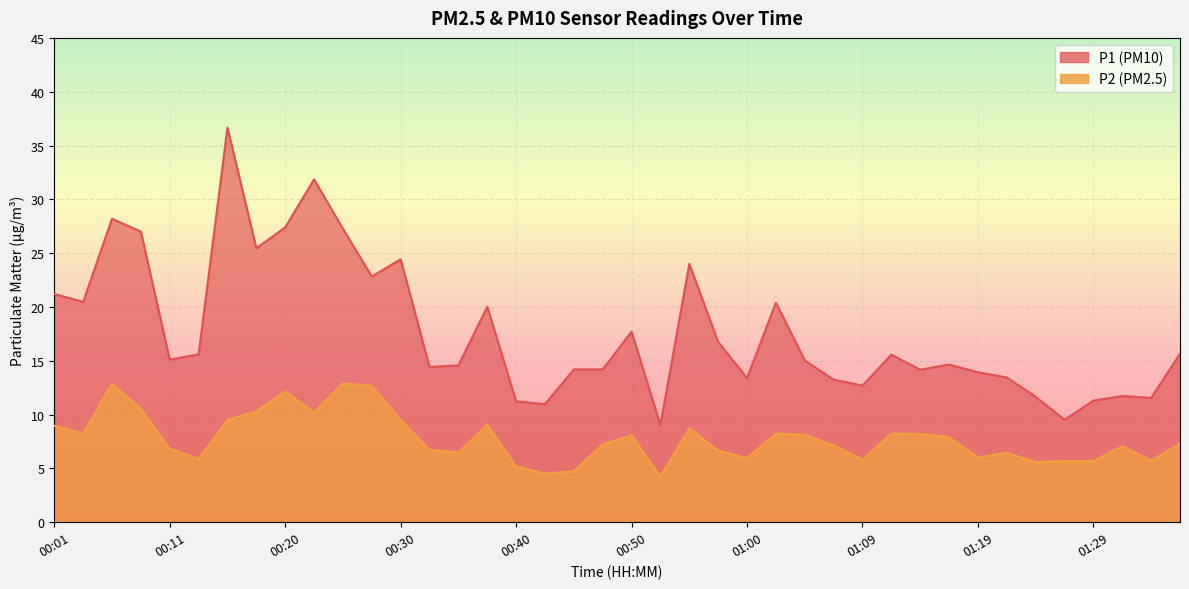

What is the sum of the P2 values at 00:45 and 00:40?

9.9